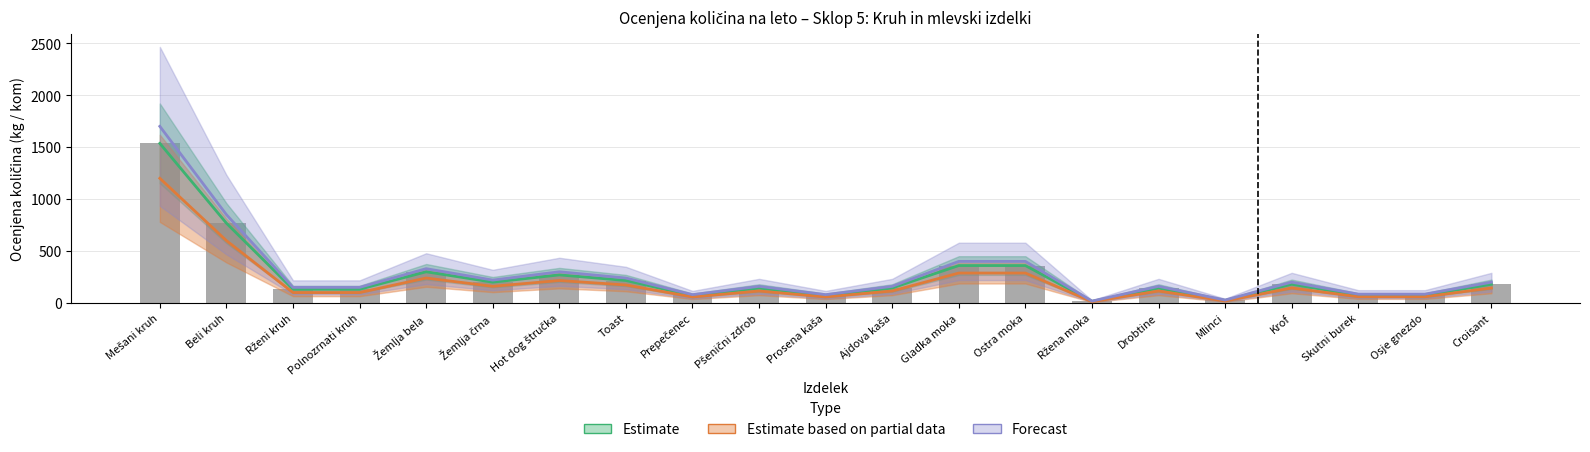

Which label corresponds to the smallest value in the chart?

Ržena moka